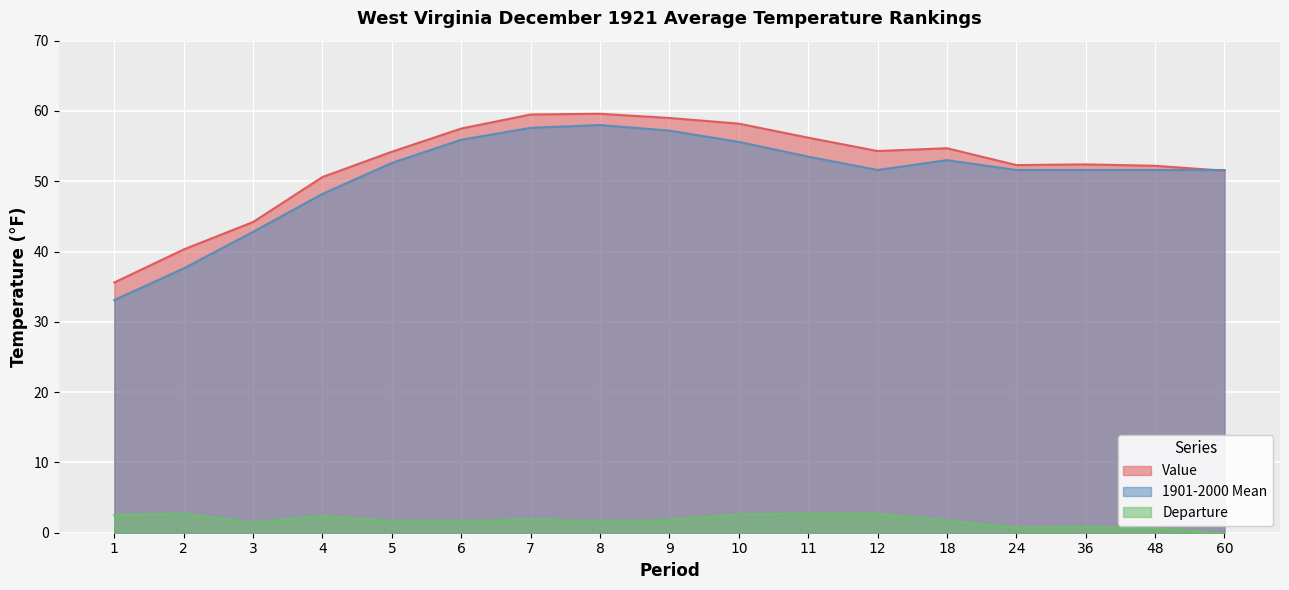

Is it true that Departure equals 1.6 at 5?

True